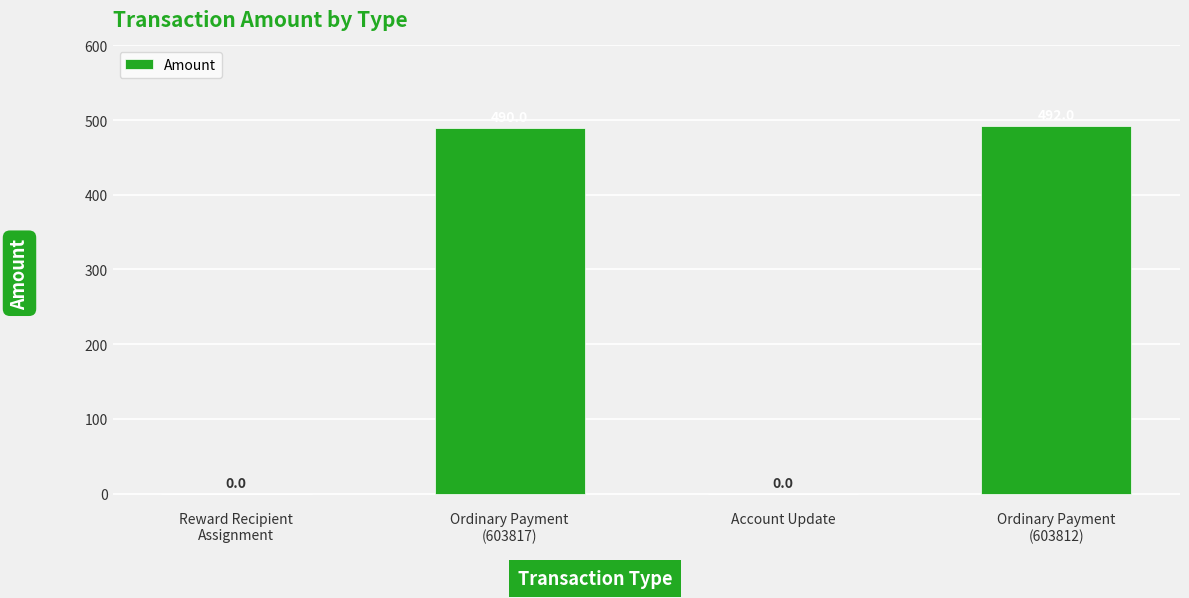

The chart shows a value of 179 at Account Update. True or false?

False